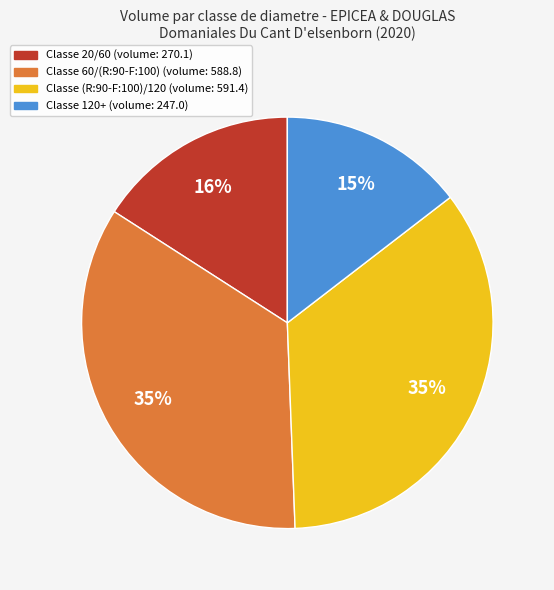

Does any single category account for the majority?

No